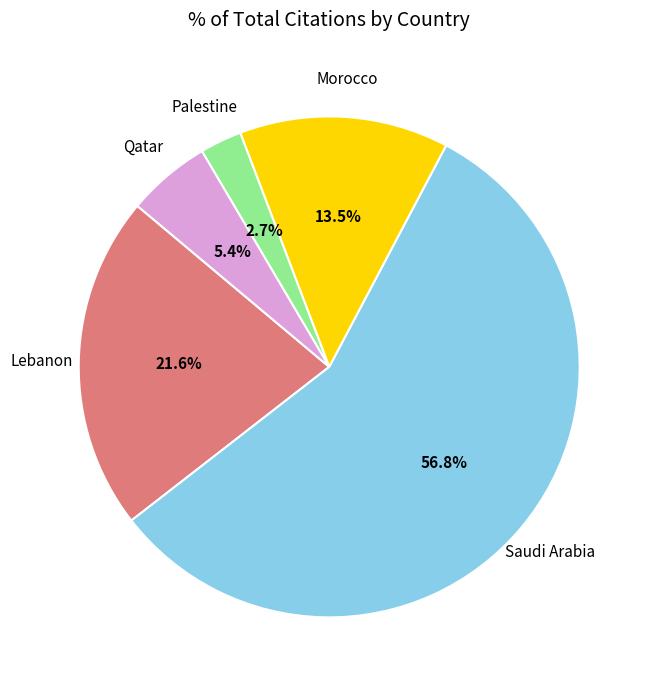

What percentage is the Palestine slice, to the nearest percent?

3%